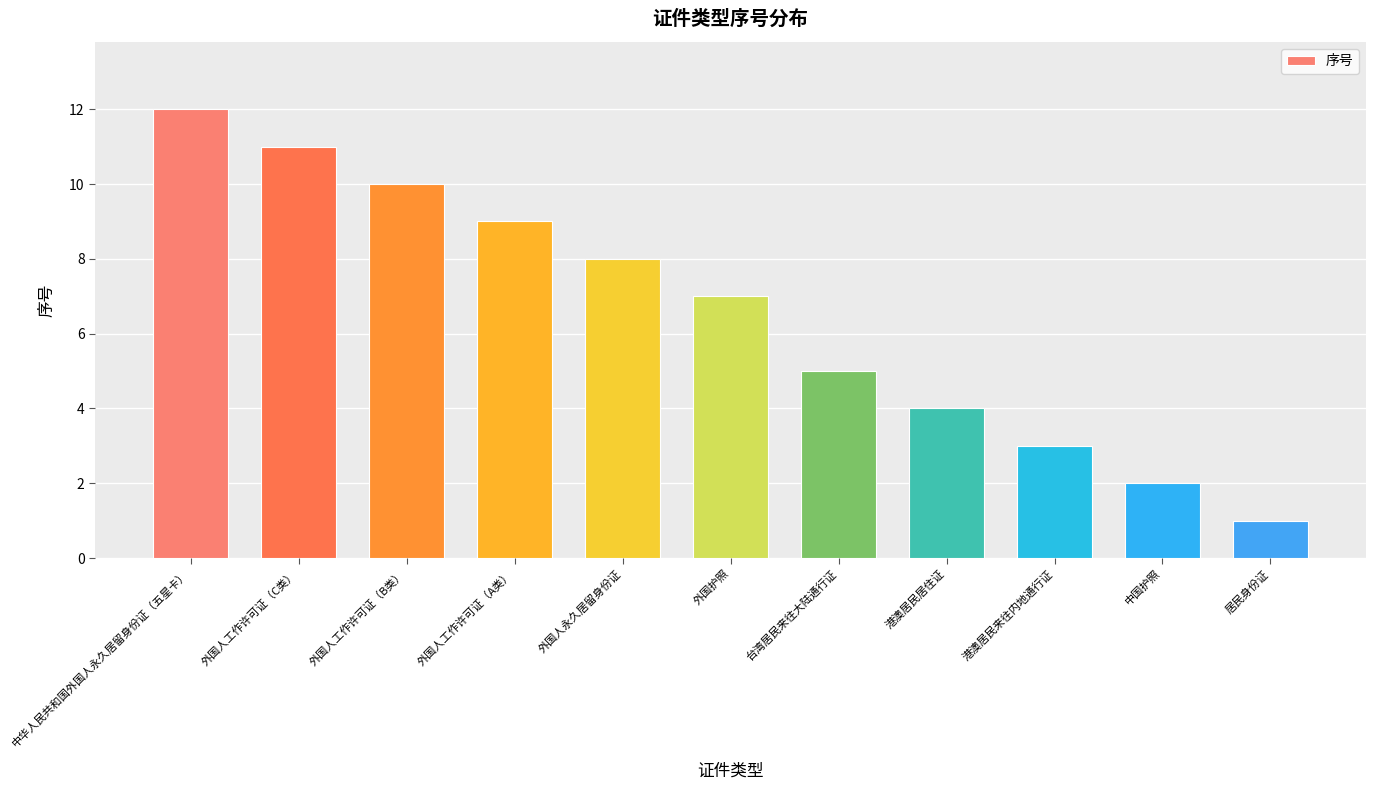

List the labels in order of value, largest first.

中华人民共和国外国人永久居留身份证（五星卡）, 外国人工作许可证（C类）, 外国人工作许可证（B类）, 外国人工作许可证（A类）, 外国人永久居留身份证, 外国护照, 台湾居民来往大陆通行证, 港澳居民居住证, 港澳居民来往内地通行证, 中国护照, 居民身份证